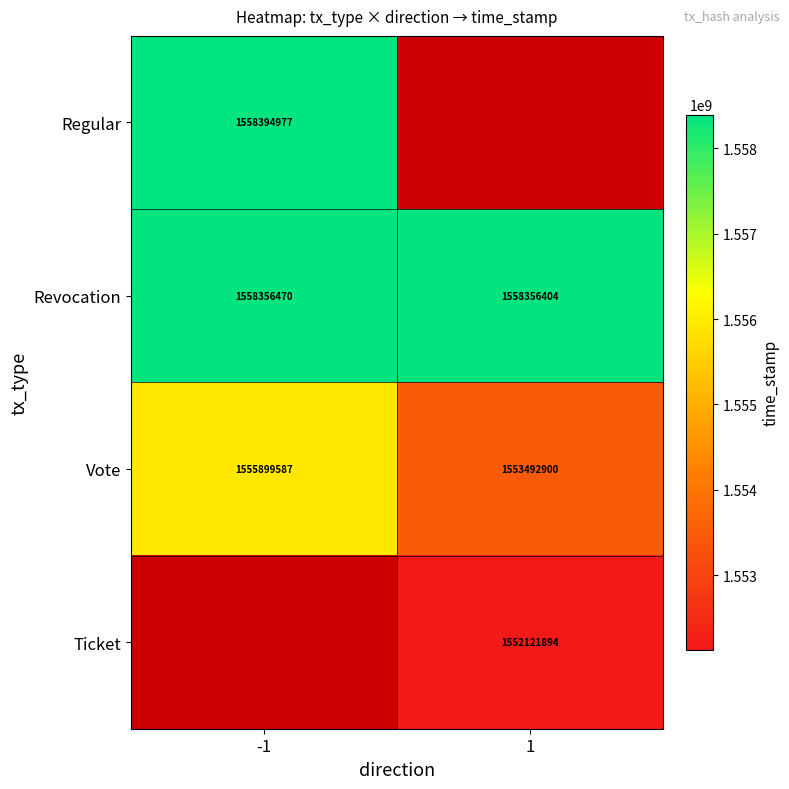

What is the maximum value for Revocation?

1558356470